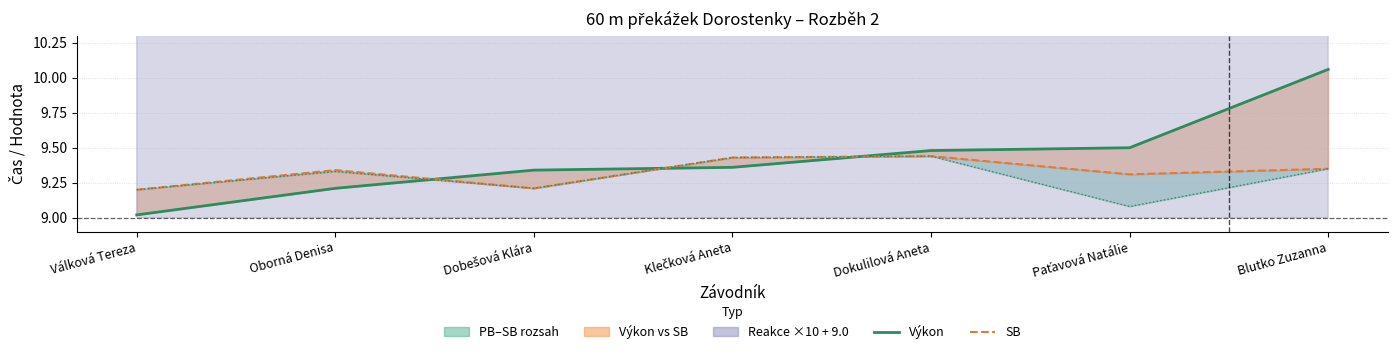

What is the value of the SB point at the 1st from the left?

9.2